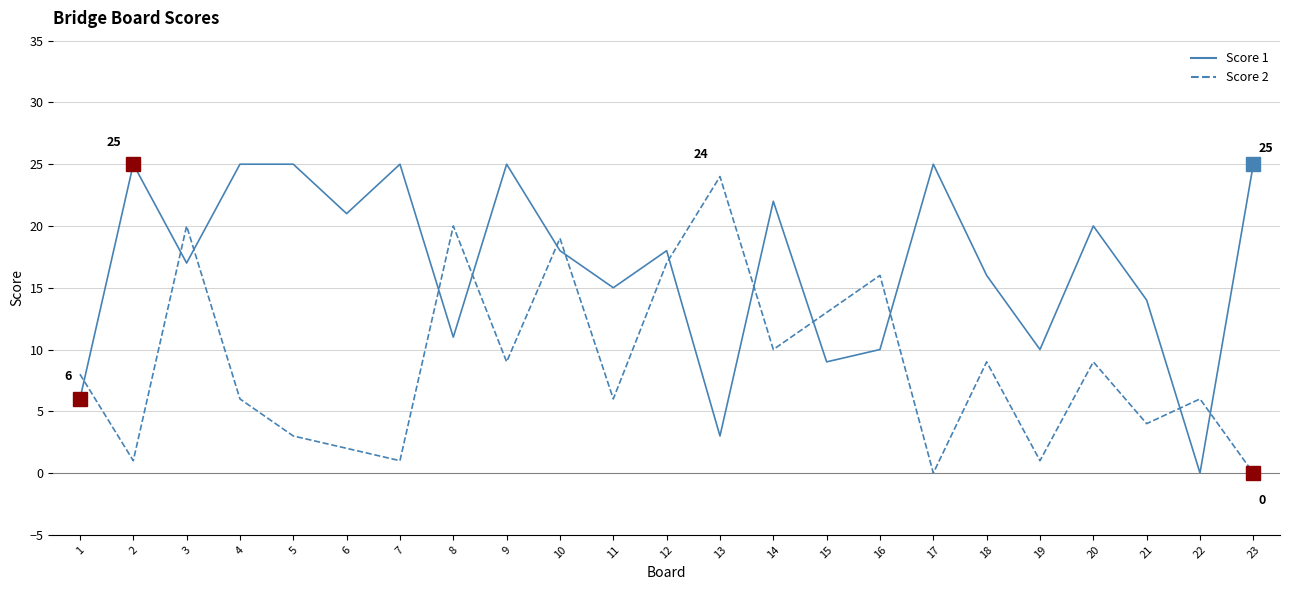

Between which two adjacent categories do Score 1 and Score 2 first intersect?

1 and 2